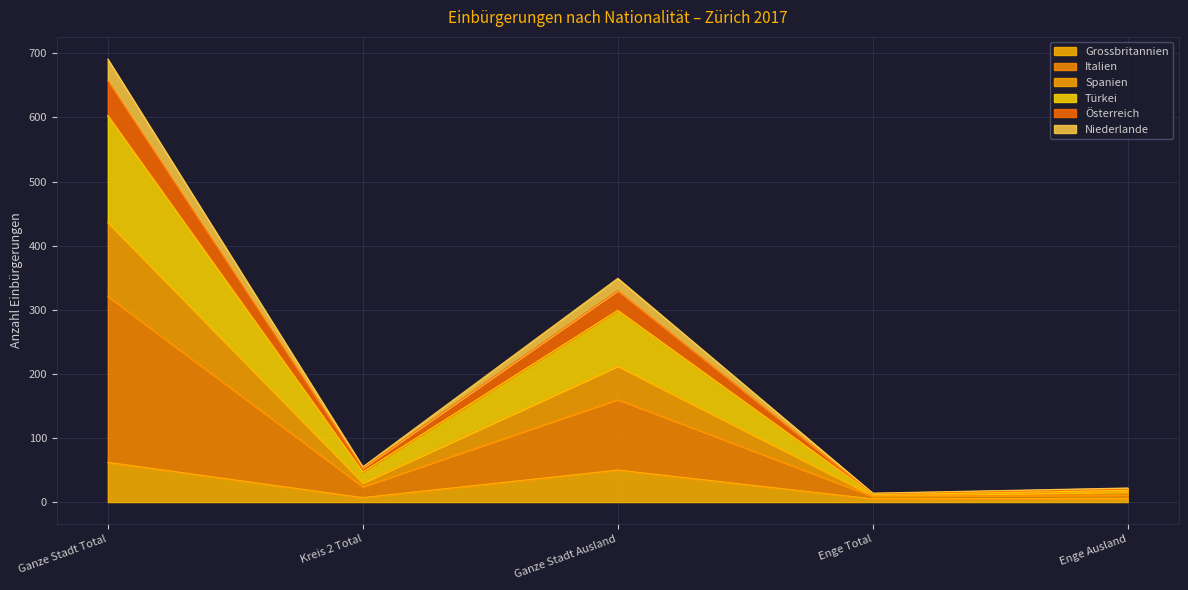

Does the chart display data point markers on the line(s)?

No